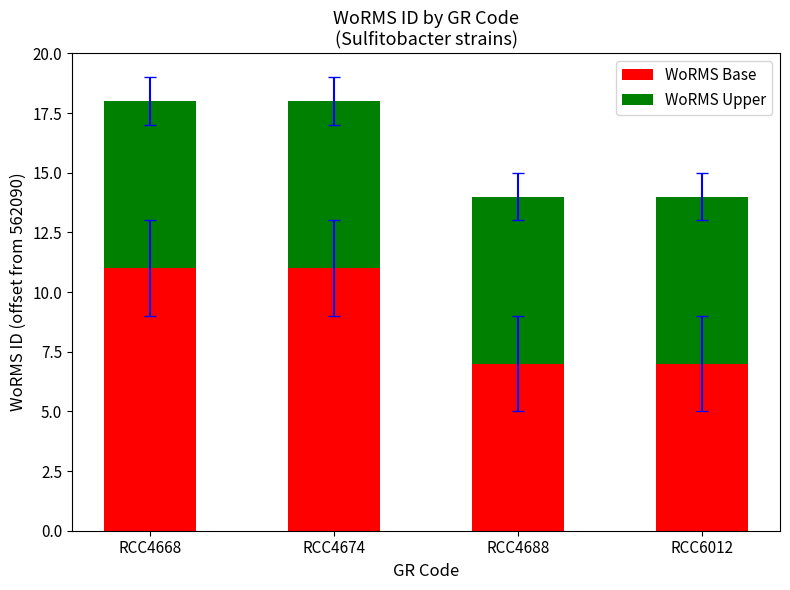

The WoRMS Base series shows 11 at RCC4668. True or false?

True